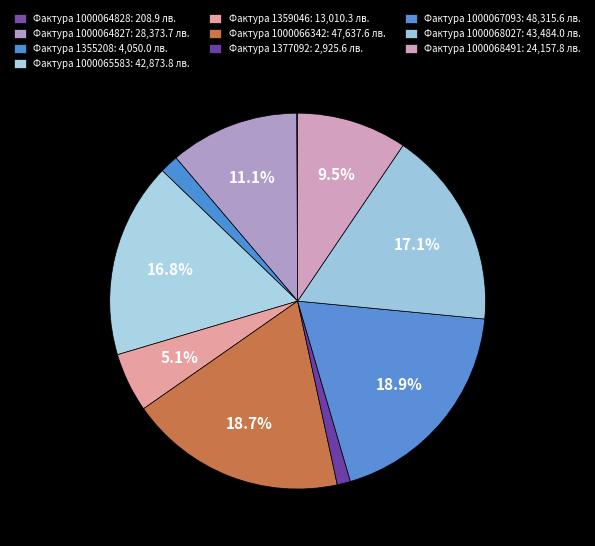

Which slice is the largest?

1000067093